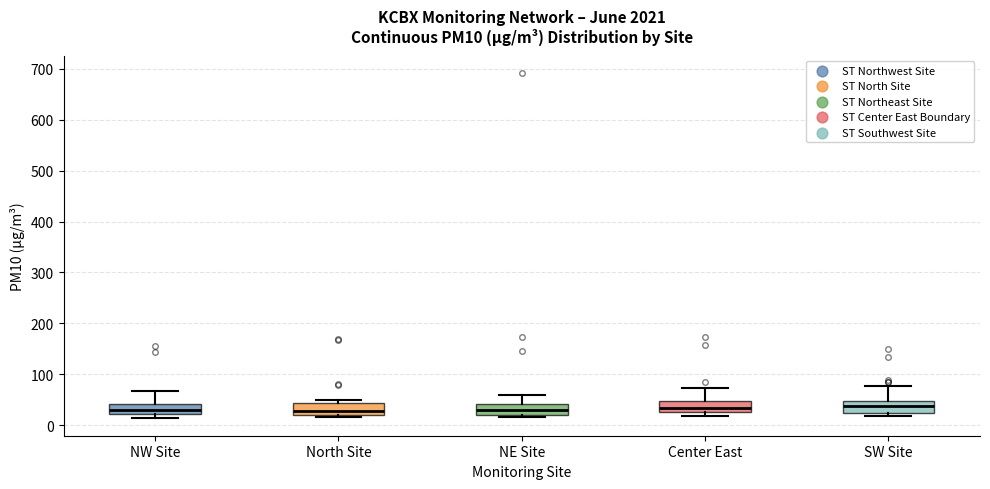

Reading left to right, read every box against the y-axis: the position of its median line, the range the box covers, and the ends of its whiskers. The values are not printed on the chart, so give them approximately, as read against the axis.

NW Site: median 30, box 20 to 40, whiskers 10 to 70
North Site: median 30, box 20 to 40, whiskers 20 (just below the box's lower edge) to 50
NE Site: median 30, box 20 to 40, whiskers 20 (just below the box's lower edge) to 60
Center East: median 30 (inside the box), box 30 to 50, whiskers 20 to 70
SW Site: median 40, box 20 to 50, whiskers 20 (just below the box's lower edge) to 80